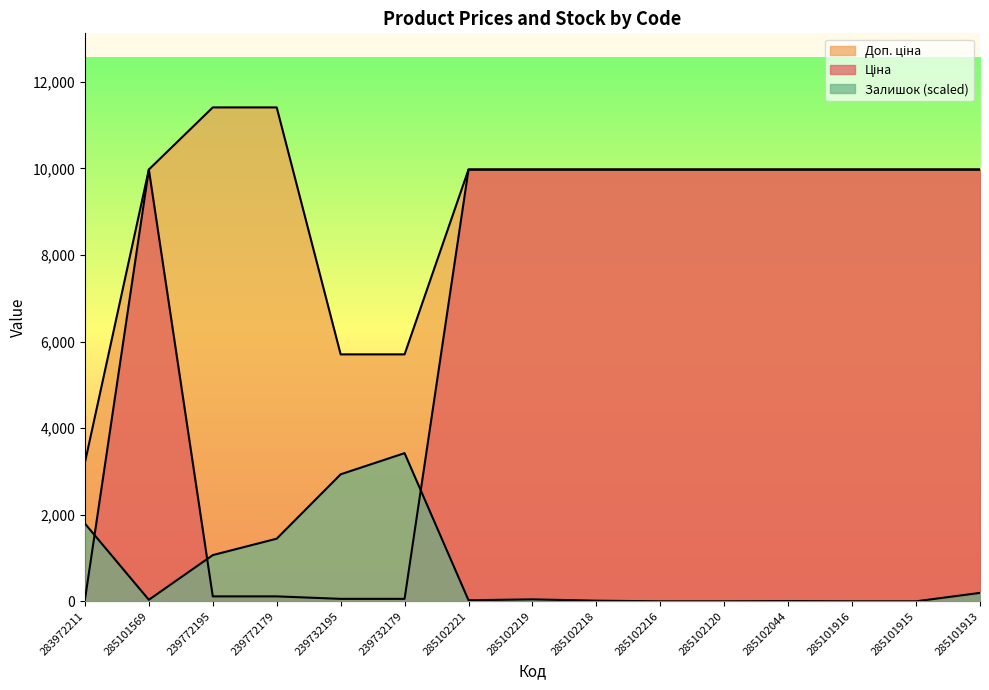

Rank the series by their maximum value, from lowest to highest.

Залишок, Ціна, Доп. ціна